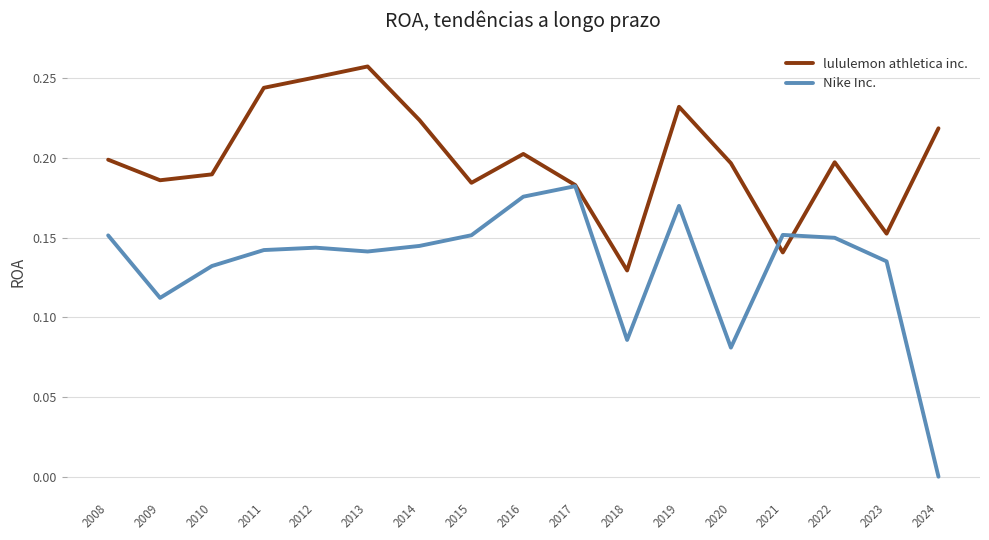

True or false: Nike Inc. has a value of 0.2 at 2021.

True